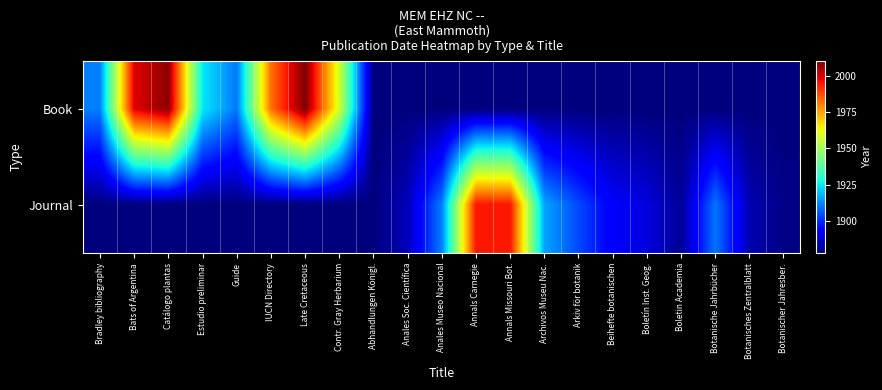

Count the number of data series in this chart.

2